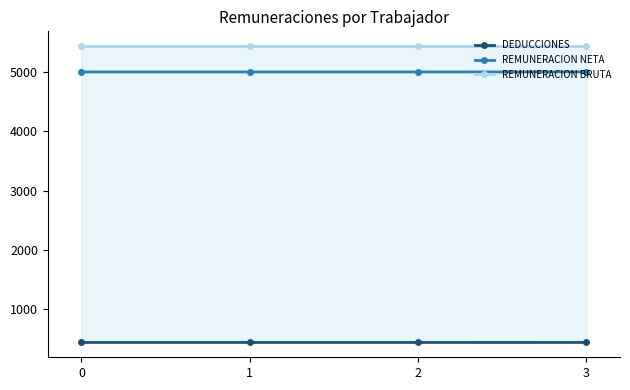

Which series has the largest total across all categories?

REMUNERACION BRUTA